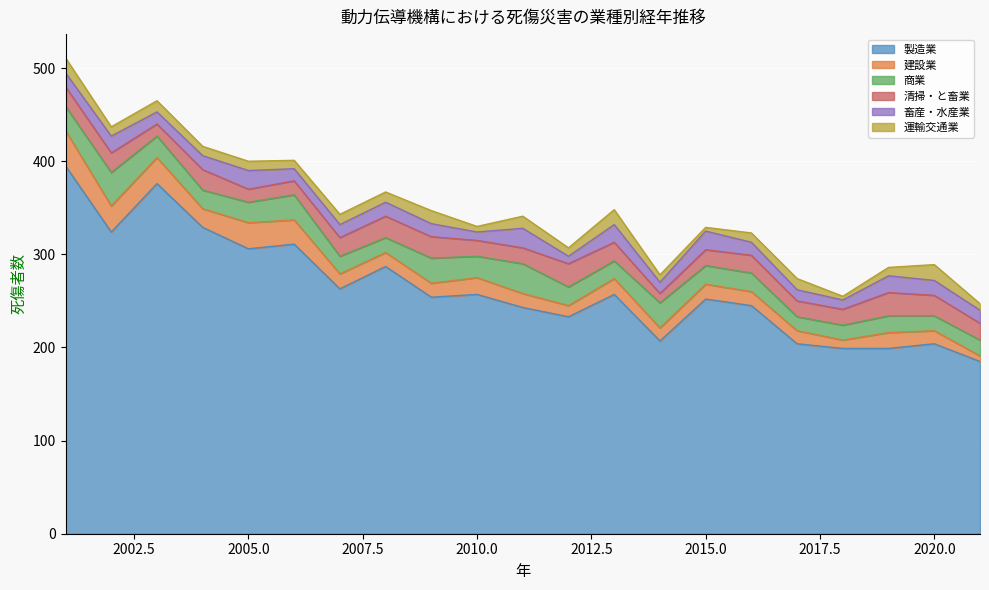

Reading right to left, extract all data points from this chart.

製造業: 2021=185	2020=204	2019=199	2018=199	2017=204	2016=245	2015=252	2014=207	2013=257	2012=233	2011=243	2010=257	2009=254	2008=287	2007=263	2006=311	2005=306	2004=329	2003=376	2002=324	2001=395
建設業: 2021=6	2020=14	2019=17	2018=9	2017=14	2016=15	2015=16	2014=14	2013=17	2012=12	2011=15	2010=18	2009=15	2008=15	2007=16	2006=26	2005=28	2004=20	2003=28	2002=28	2001=38
商業: 2021=17	2020=16	2019=18	2018=16	2017=15	2016=20	2015=20	2014=27	2013=19	2012=20	2011=32	2010=23	2009=27	2008=16	2007=19	2006=27	2005=22	2004=20	2003=23	2002=36	2001=26
清掃・と畜業: 2021=18	2020=22	2019=25	2018=17	2017=17	2016=19	2015=17	2014=10	2013=20	2012=25	2011=17	2010=17	2009=23	2008=23	2007=20	2006=15	2005=14	2004=22	2003=13	2002=21	2001=21
畜産・水産業: 2021=14	2020=16	2019=18	2018=10	2017=12	2016=14	2015=20	2014=12	2013=19	2012=8	2011=21	2010=9	2009=14	2008=15	2007=14	2006=13	2005=20	2004=15	2003=13	2002=18	2001=15
運輸交通業: 2021=7	2020=17	2019=9	2018=4	2017=12	2016=10	2015=4	2014=8	2013=16	2012=9	2011=13	2010=6	2009=14	2008=11	2007=11	2006=9	2005=10	2004=10	2003=12	2002=10	2001=16